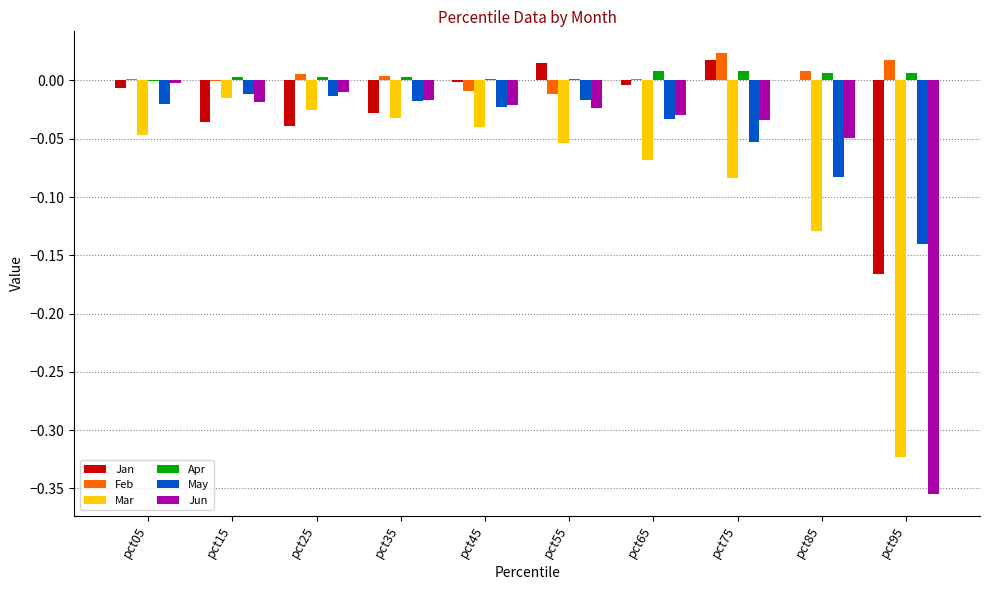

Rank the series at pct65 from lowest to highest value.

Mar, May, Jun, Jan, Feb, Apr